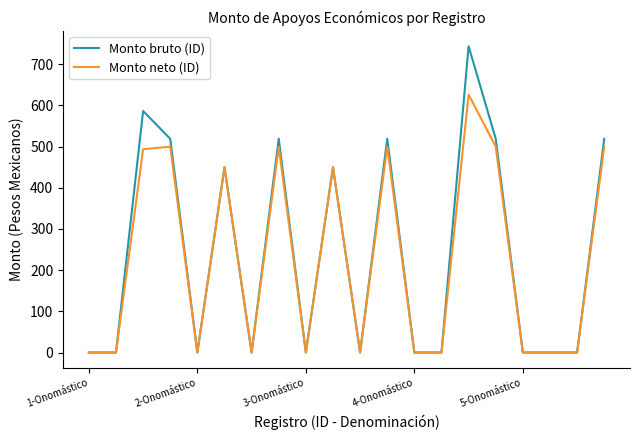

List the series in order of their peak value, highest first.

Monto bruto (ID), Monto neto (ID)